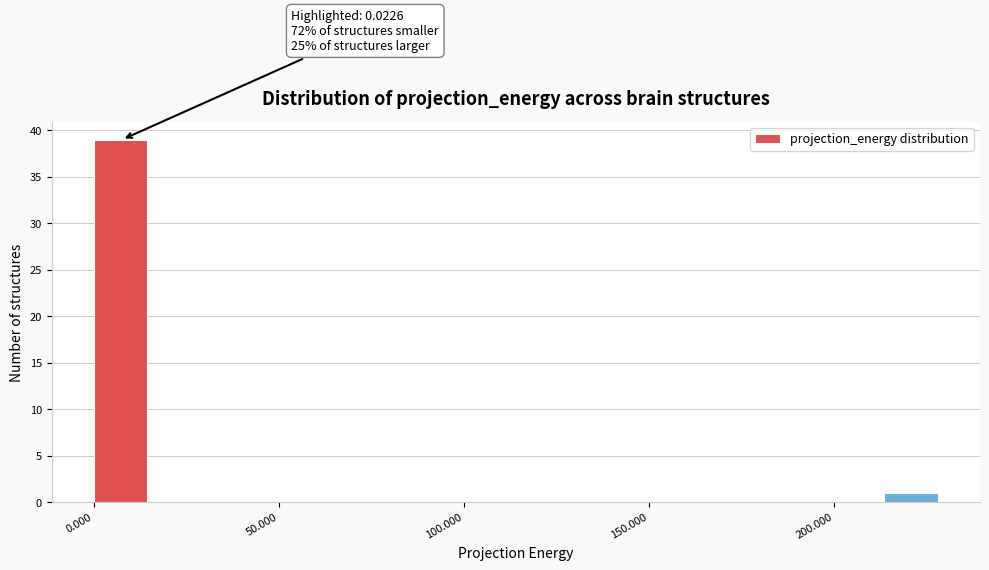

Read against the x-axis, roughly where is the centre of the tallest bar?

5